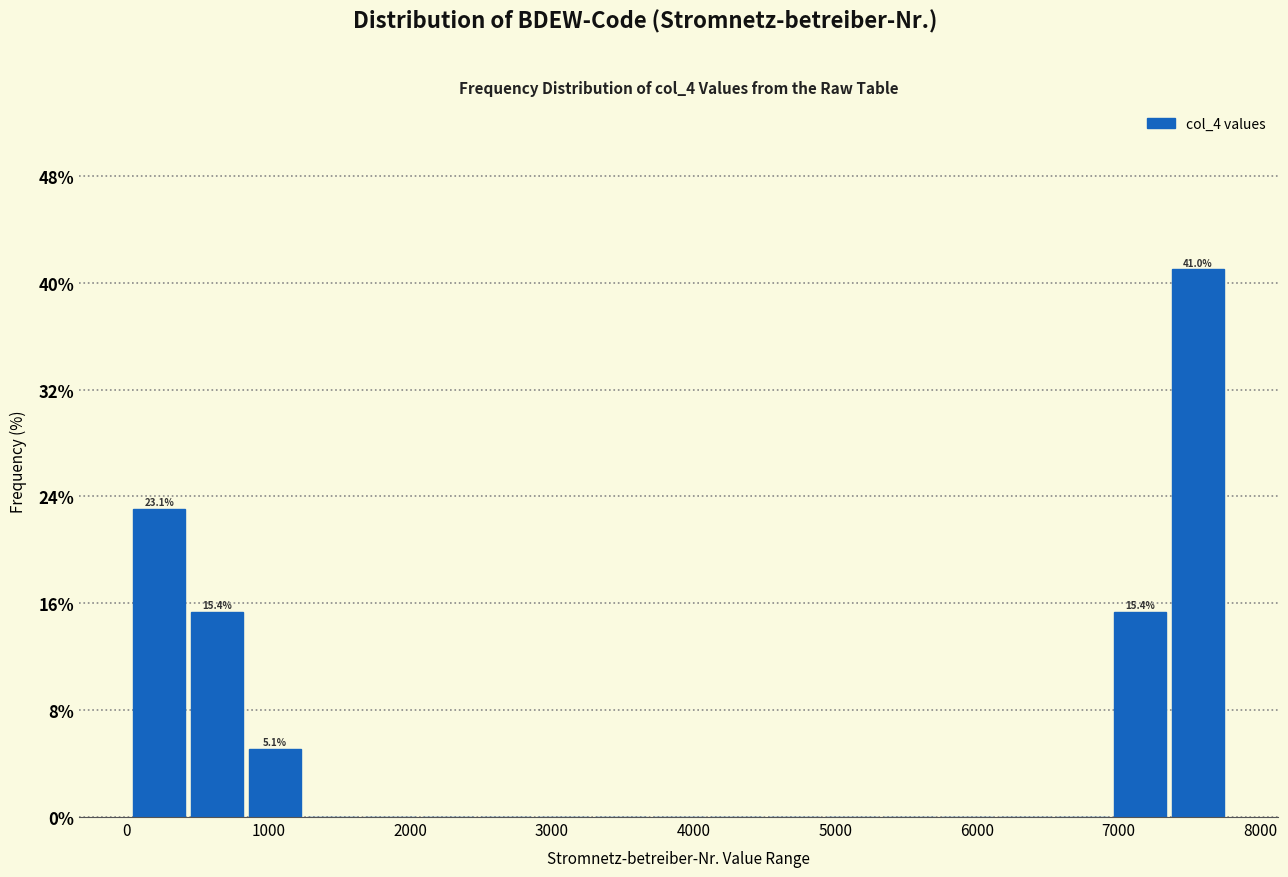

Over which range of the x-axis is the bar tallest?

7400 to 7800